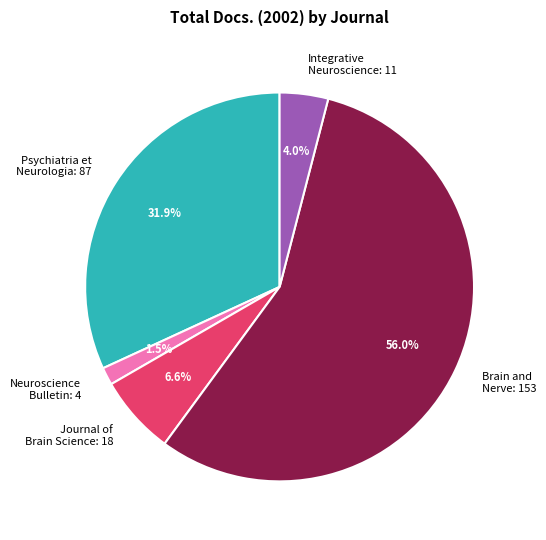

Between Brain and Nerve: 153 and Integrative Neuroscience: 11, which is larger?

Brain and Nerve: 153